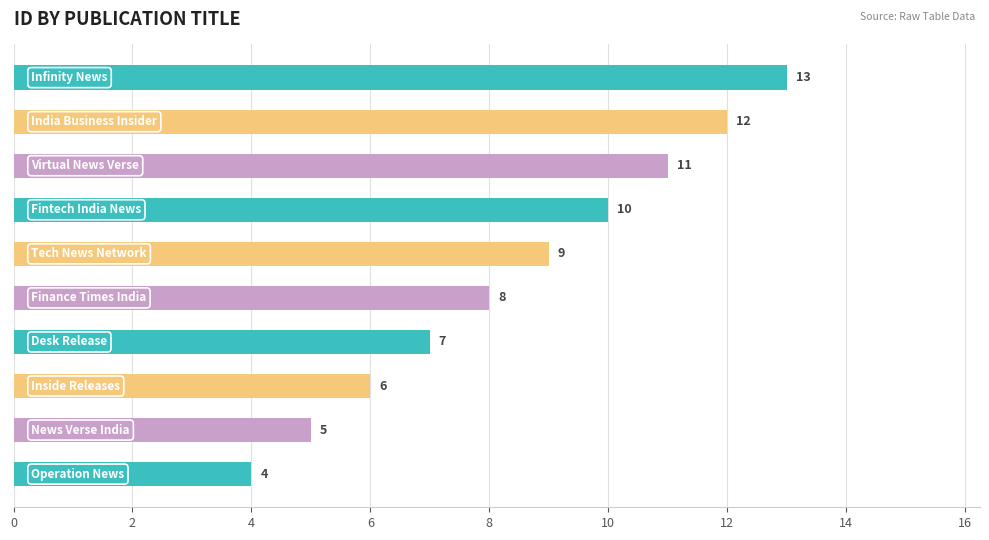

What is the maximum value shown in the chart?

13